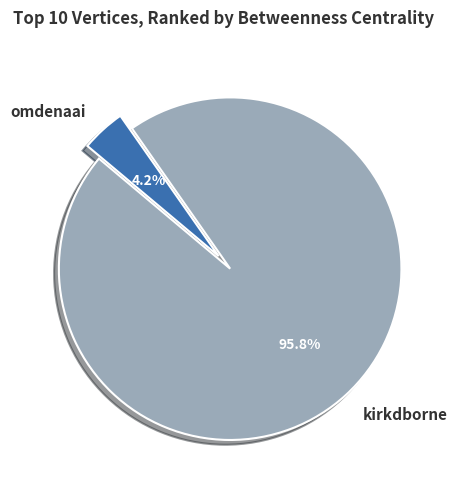

Rank the categories by value from lowest to highest.

omdenaai, kirkdborne